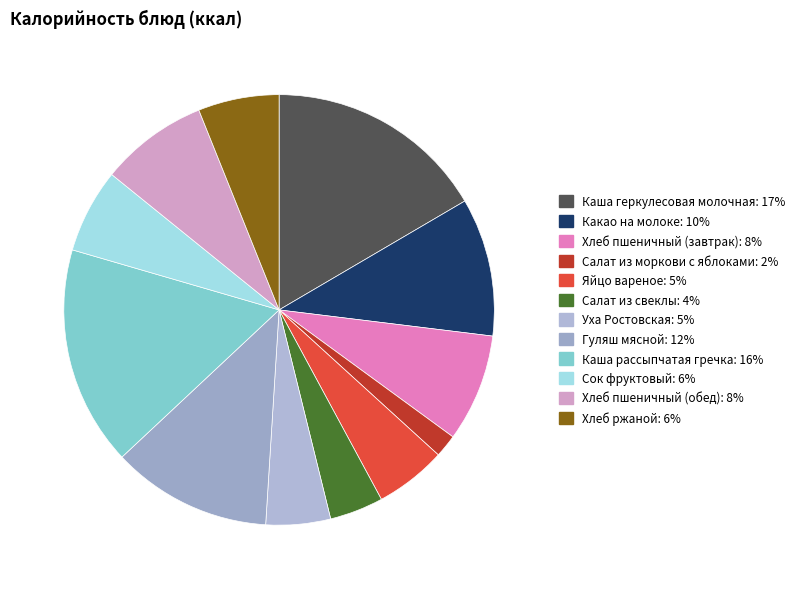

How many segments does this pie chart have?

12